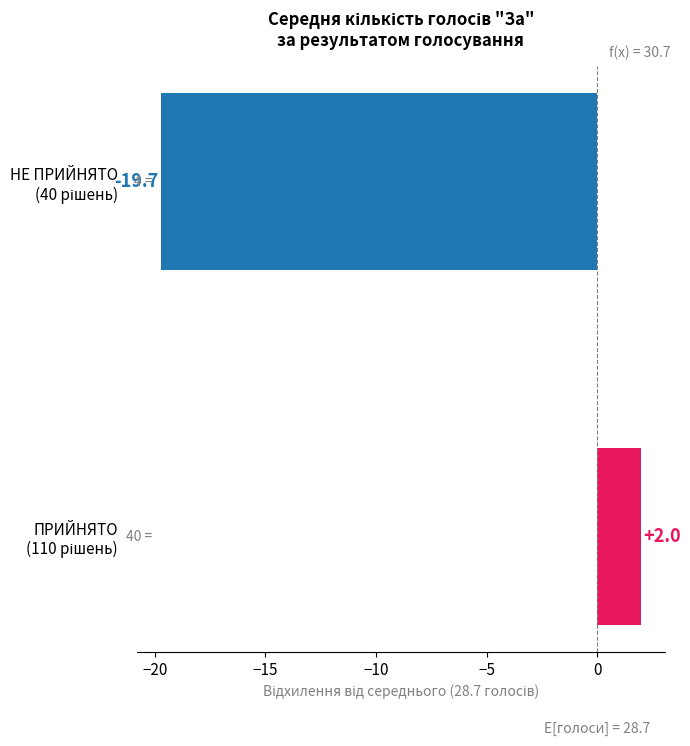

What is the greatest value displayed?

2.0